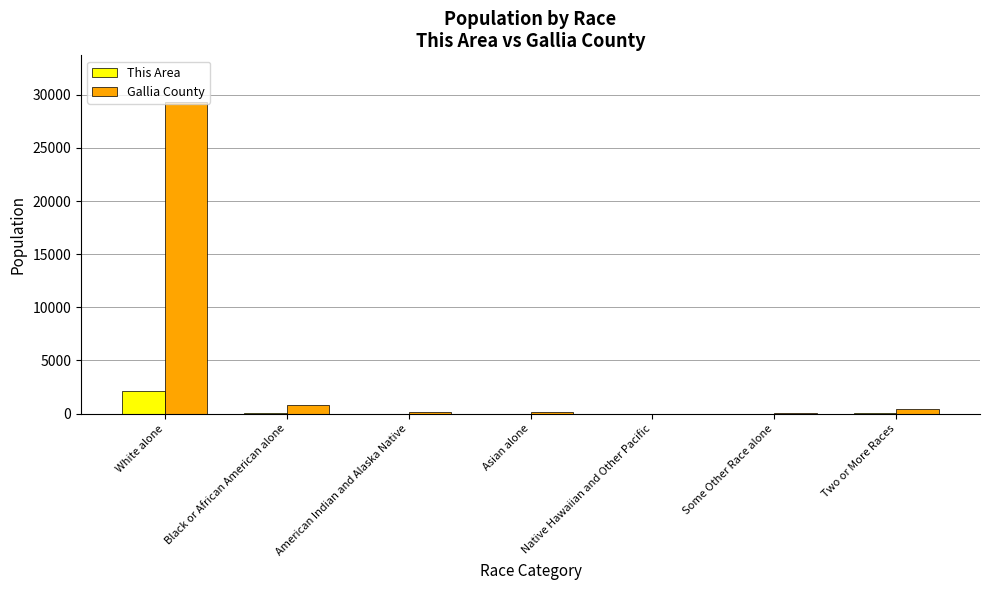

True or false: This Area has a value of 1 at Some Other Race alone.

True